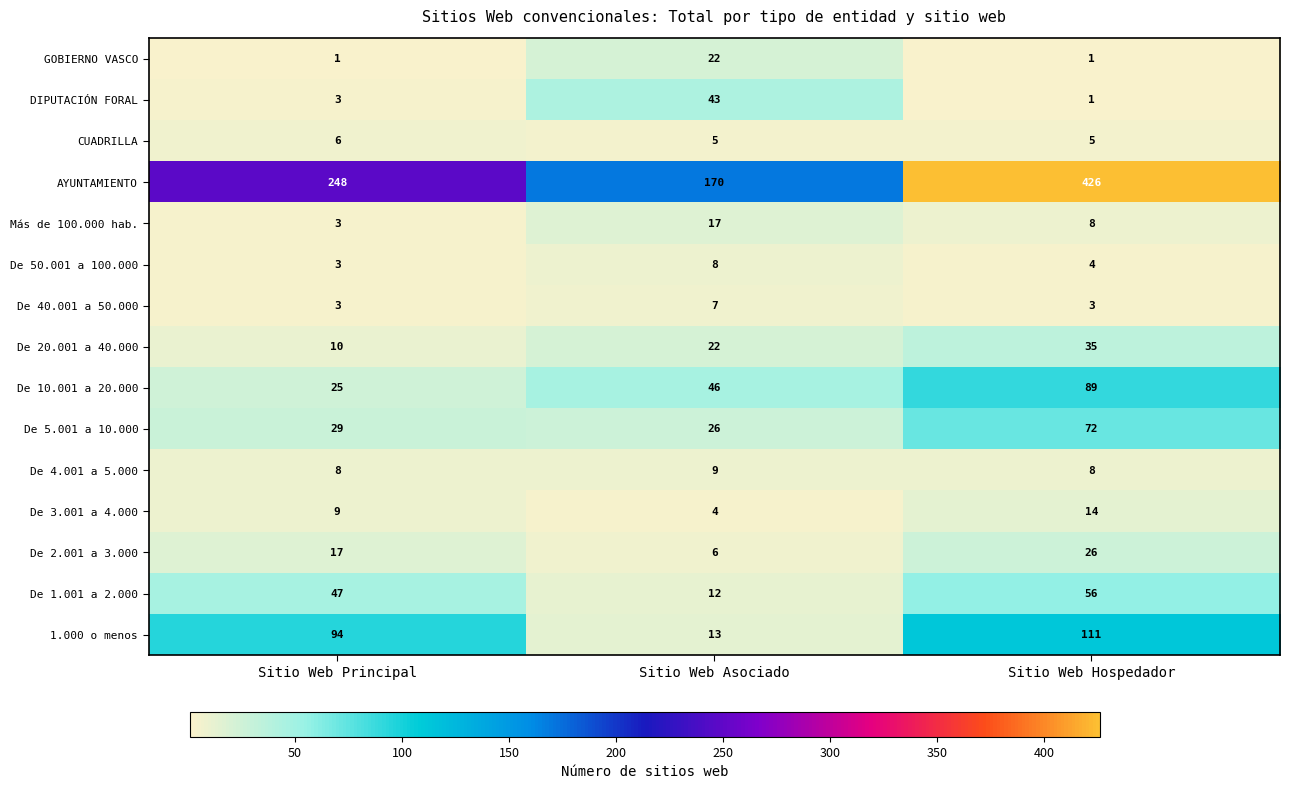

What is the total value across all series at Sitio Web Hospedador?

859